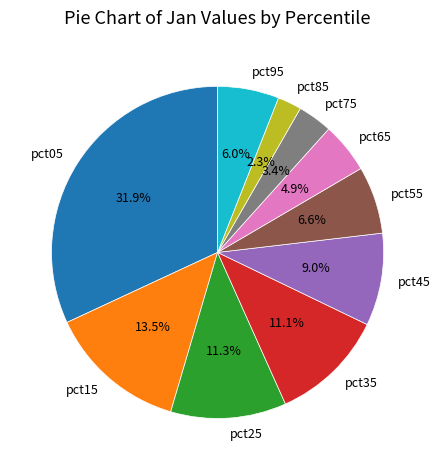

Which slice is the smallest?

pct85